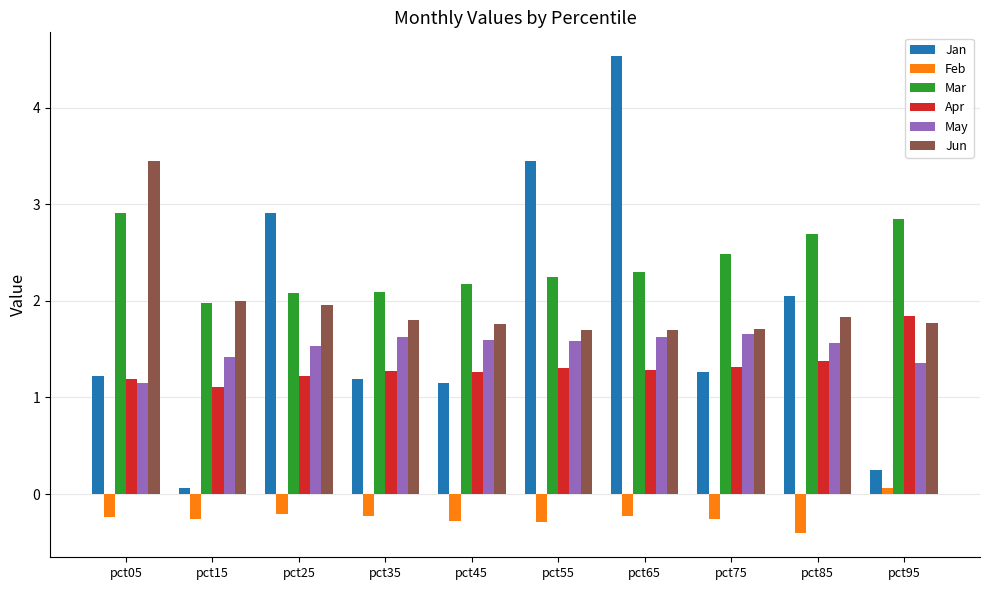

The Jun series shows 0.4 at pct75. True or false?

False